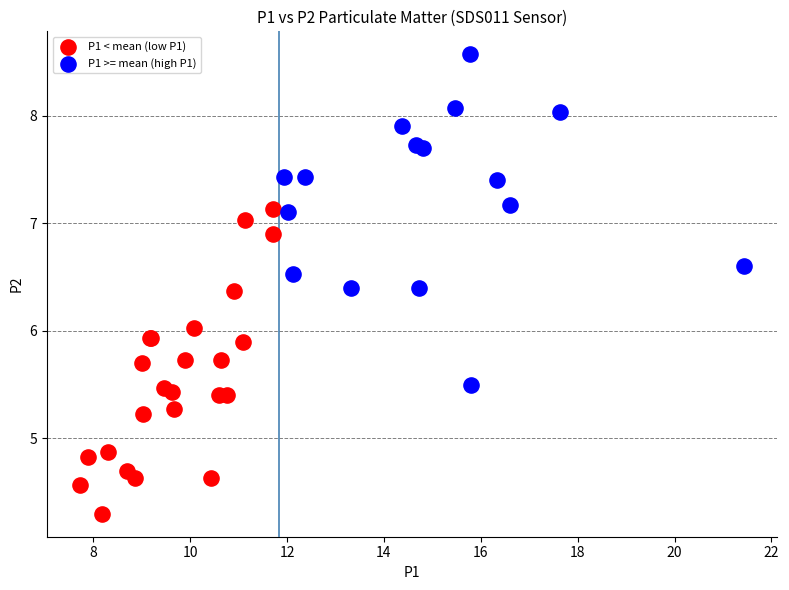

Which series reaches the maximum Y coordinate?

P1 >= mean (high P1)